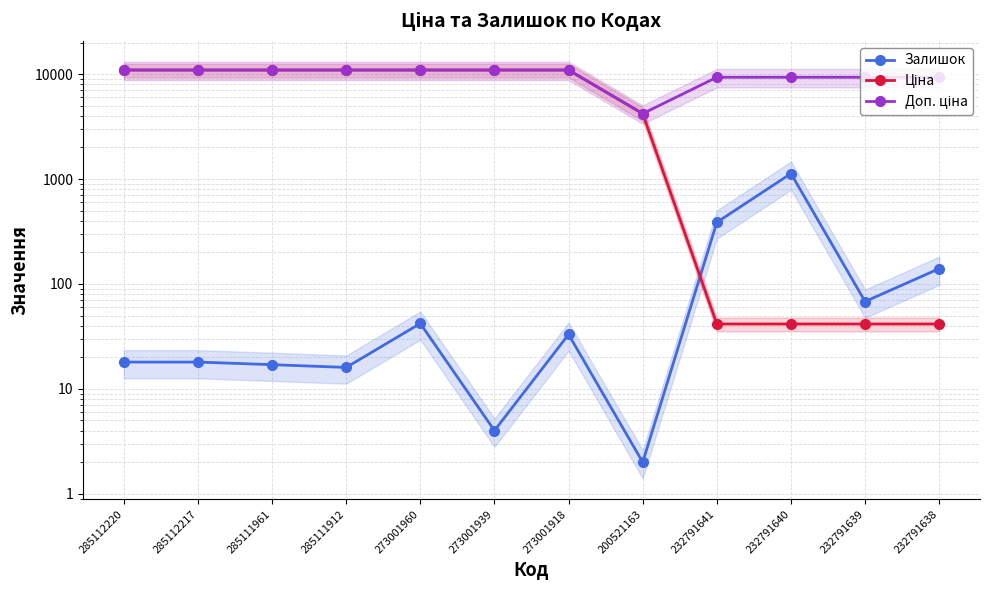

What is the difference between the Ціна values at 200521163 and 285111912?

6747.2